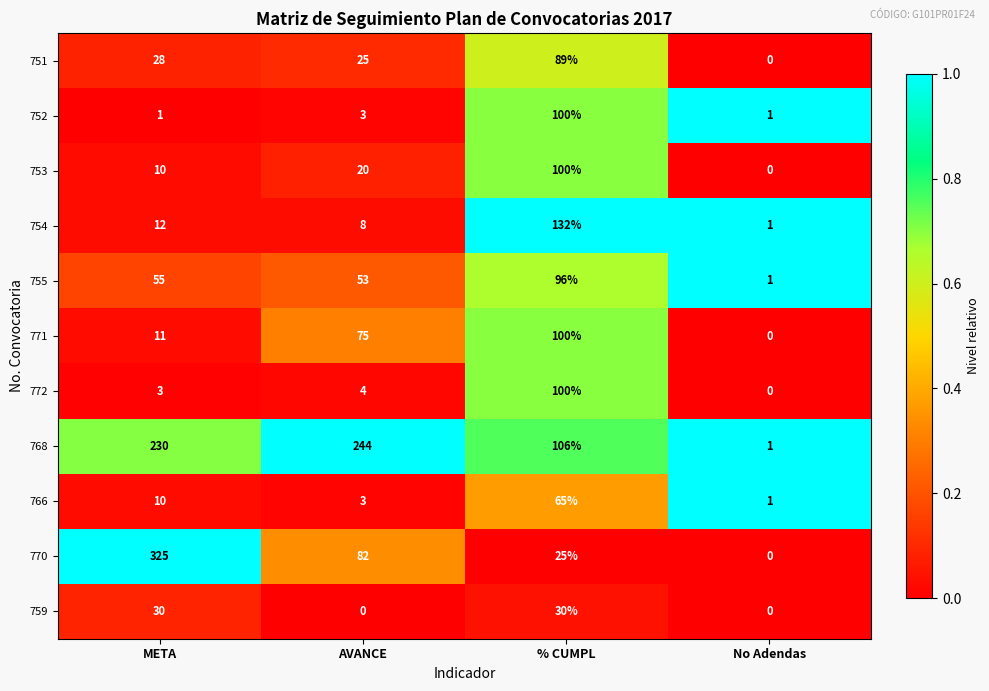

True or false: 766 has a value of 3 at AVANCE.

True